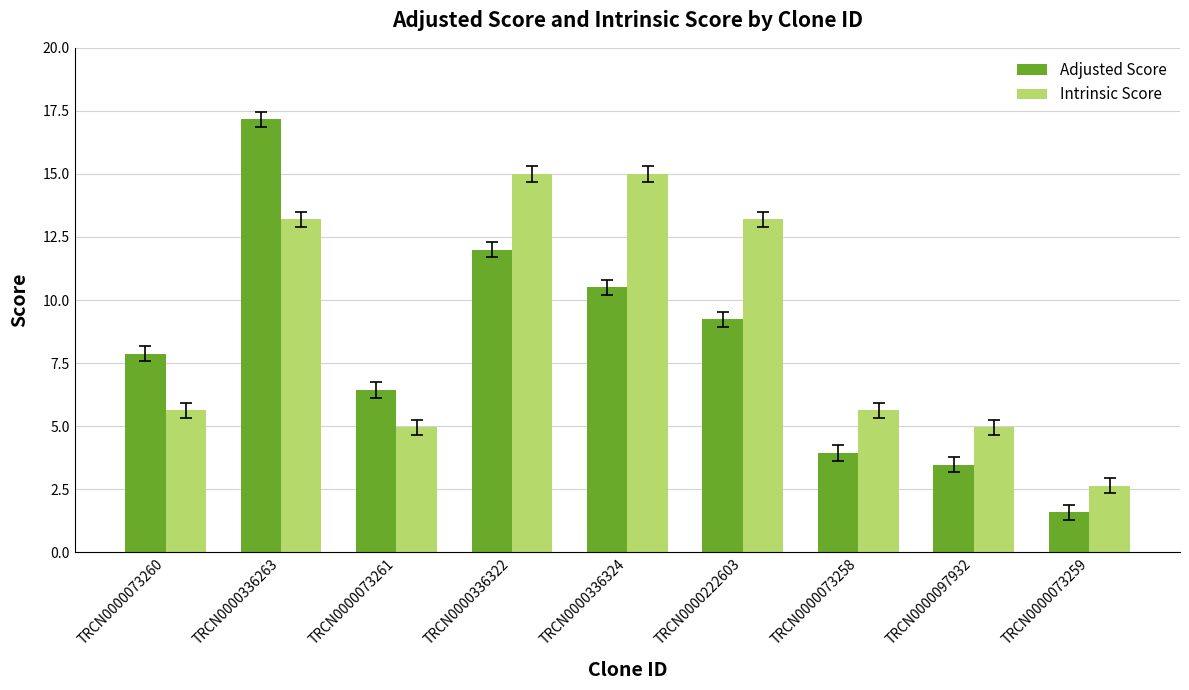

Is the value of Intrinsic Score at TRCN0000097932 greater than the value of Adjusted Score at TRCN0000073261?

No